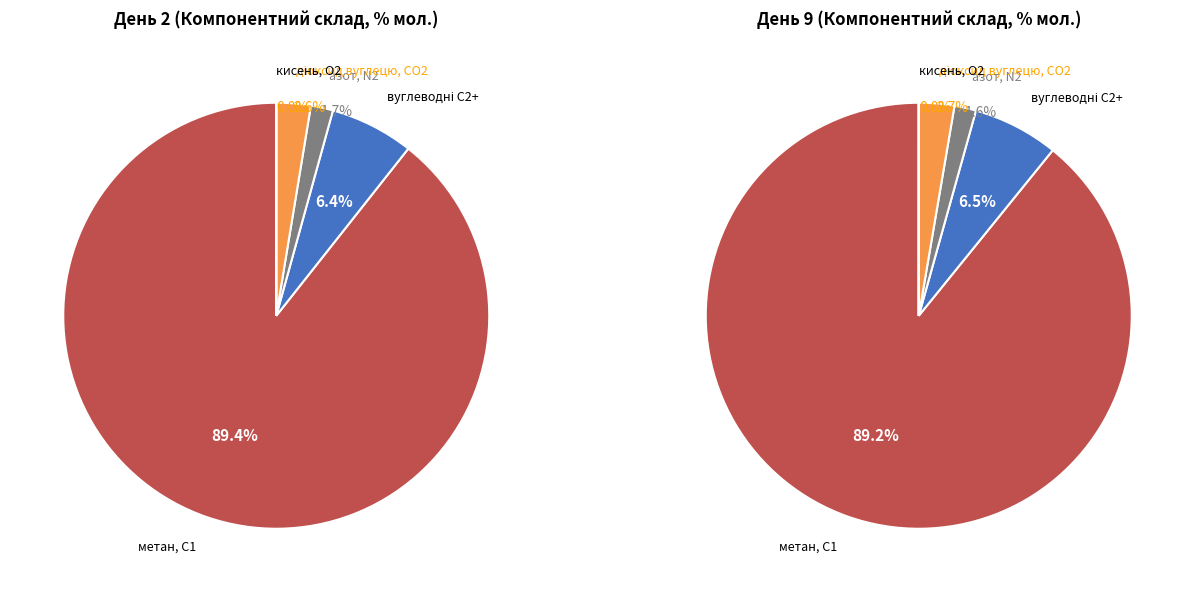

Is there any slice that represents more than half of the pie?

Yes